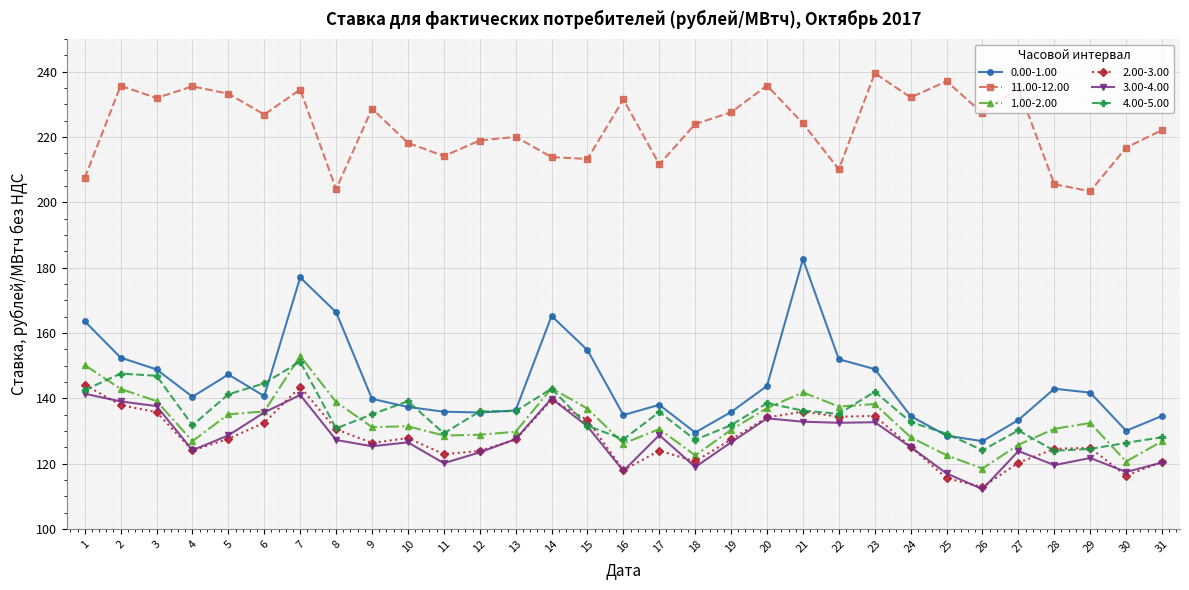

True or false: 11.00-12.00 has more than 0 interior local peaks.

True